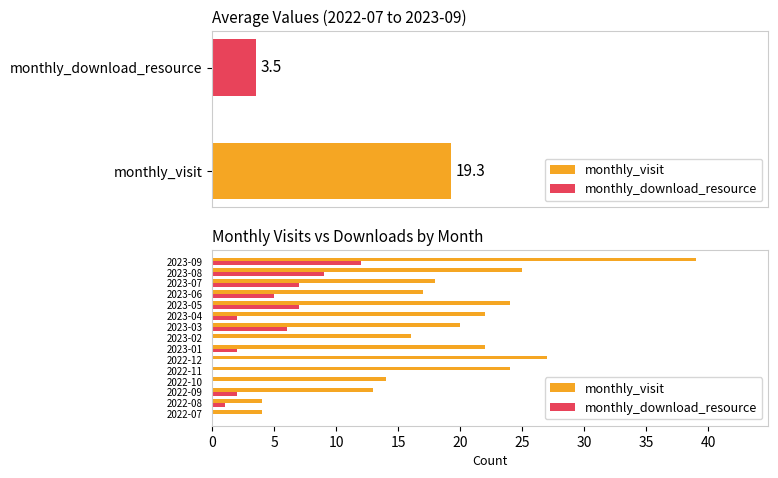

What is the value of the monthly_visit bar at the 2nd from the left?

4